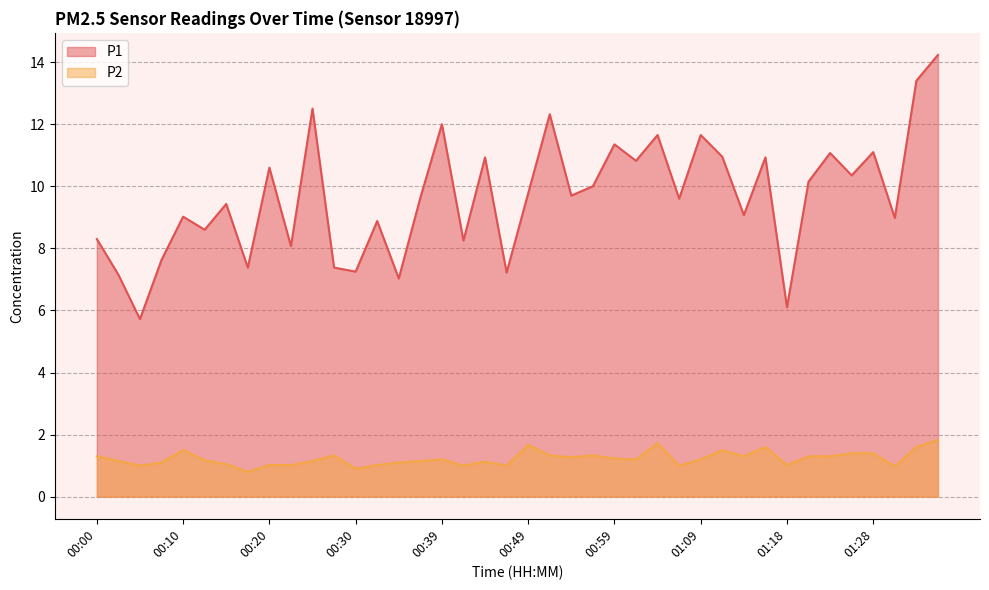

What are all the series names shown in the legend?

P1, P2